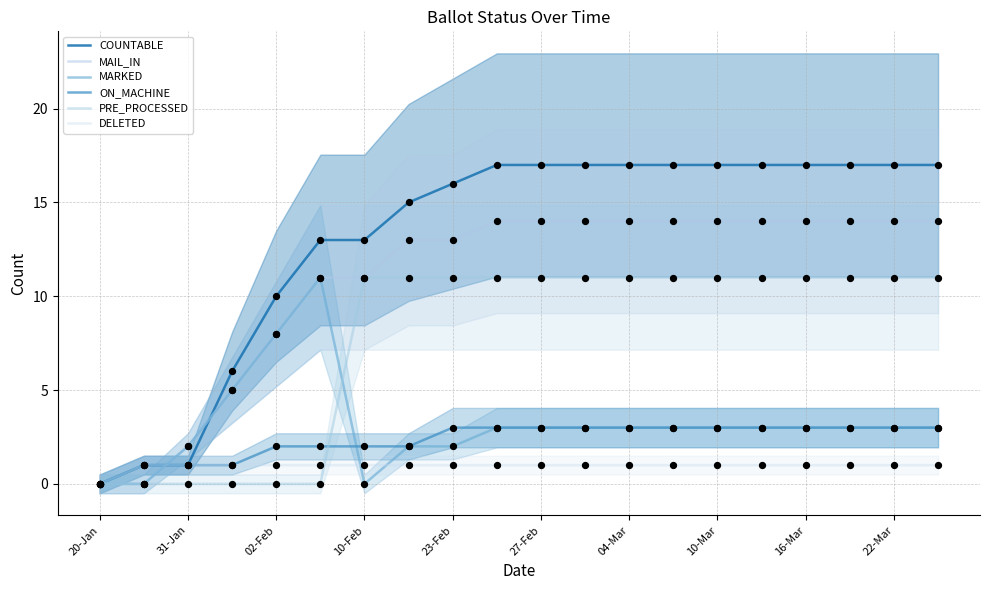

At how many categories does at least one series exceed 15?

12